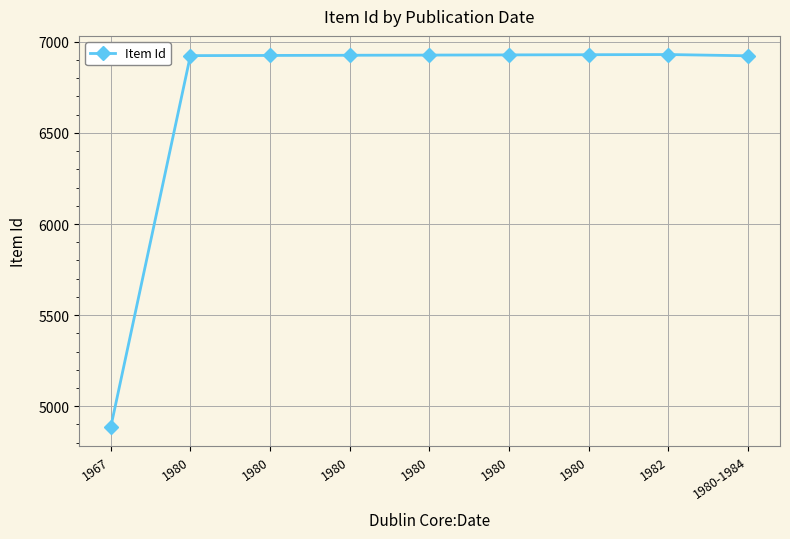

Is this an area chart (filled region under the line)?

No